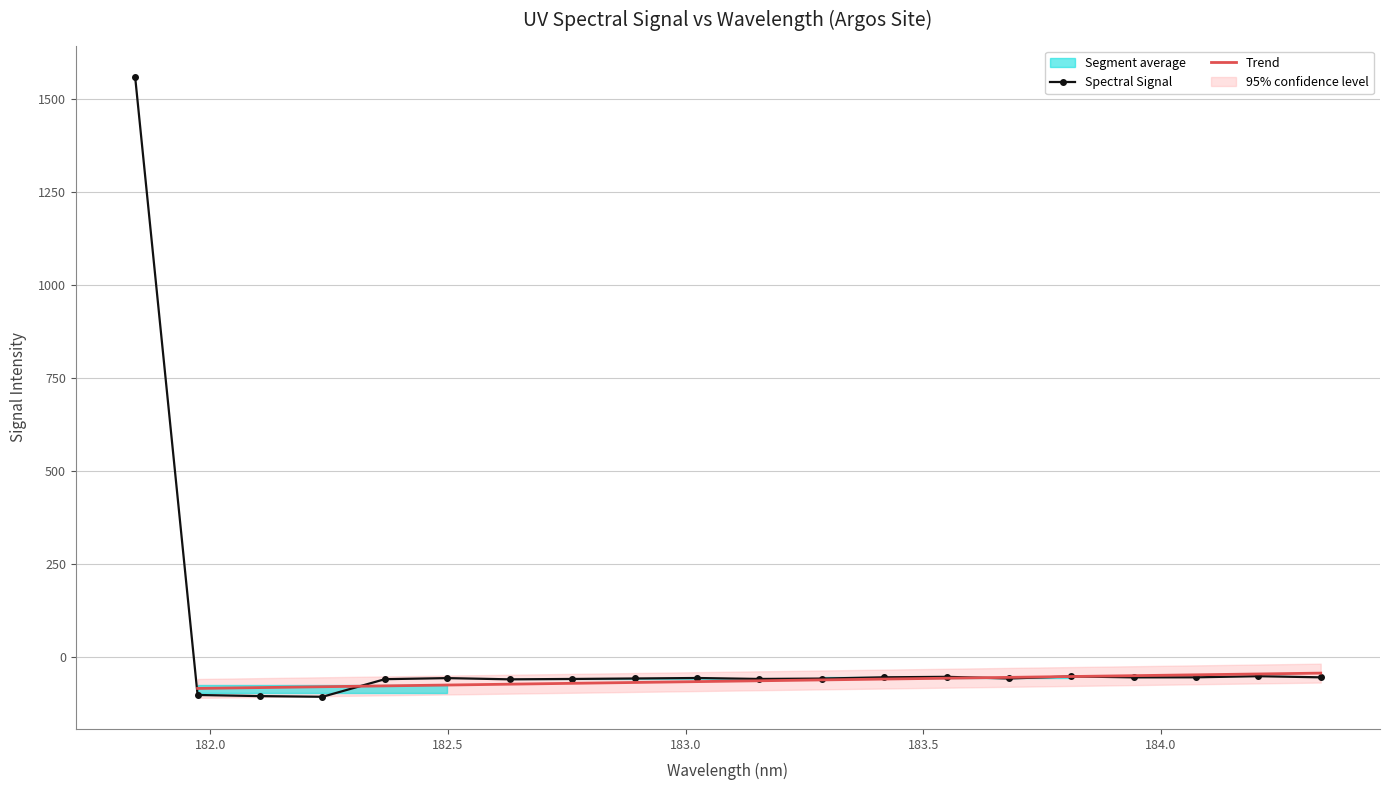

What is the change in value from 181.9732053322 to 184.3357763242?

+47.4